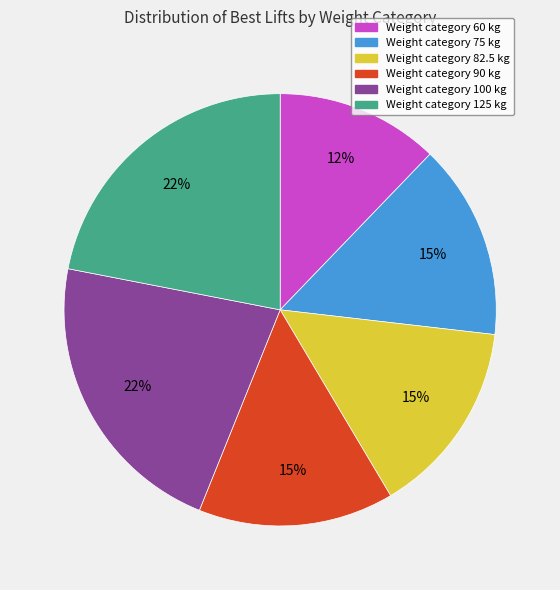

To the nearest percent, what is the difference between the largest and smallest slice percentages?

10%